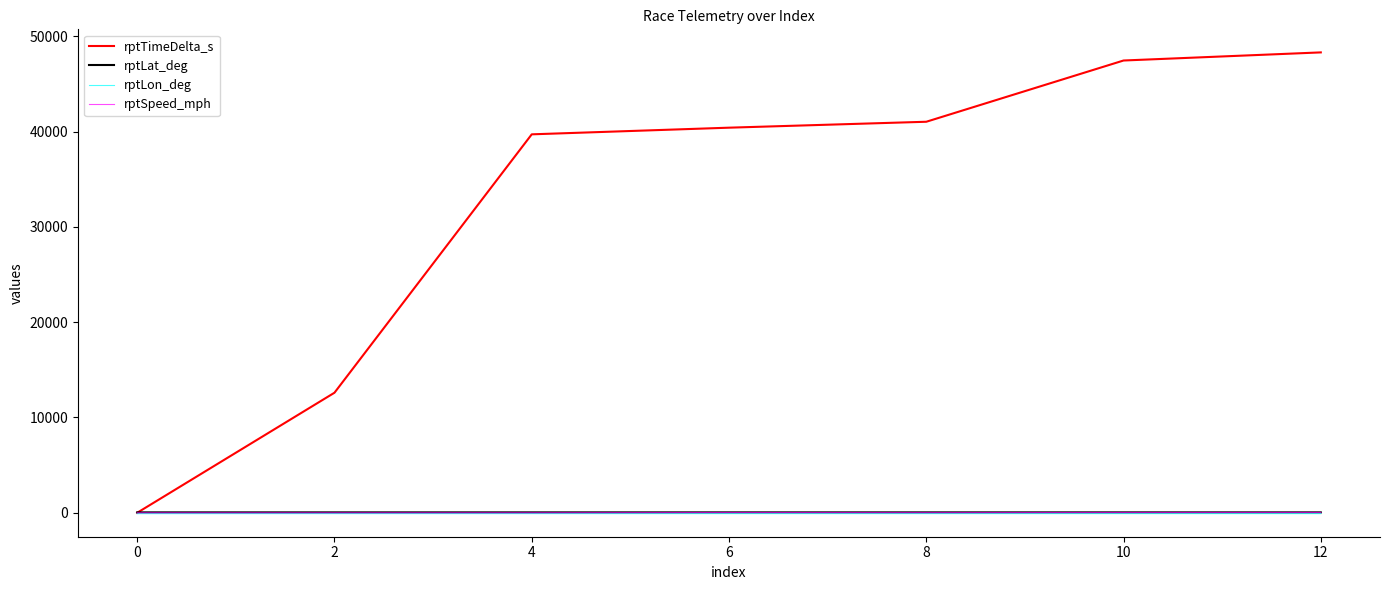

Which series has the widest spread of values?

rptTimeDelta_s